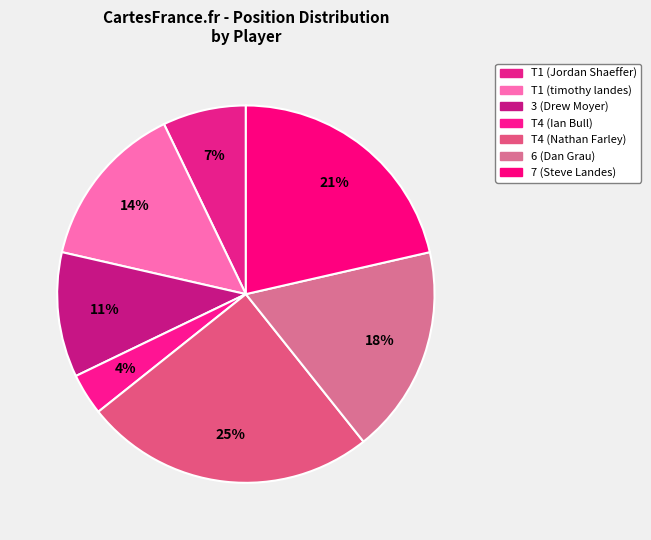

To the nearest percent, what portion does 3 (Drew Moyer) represent?

11%